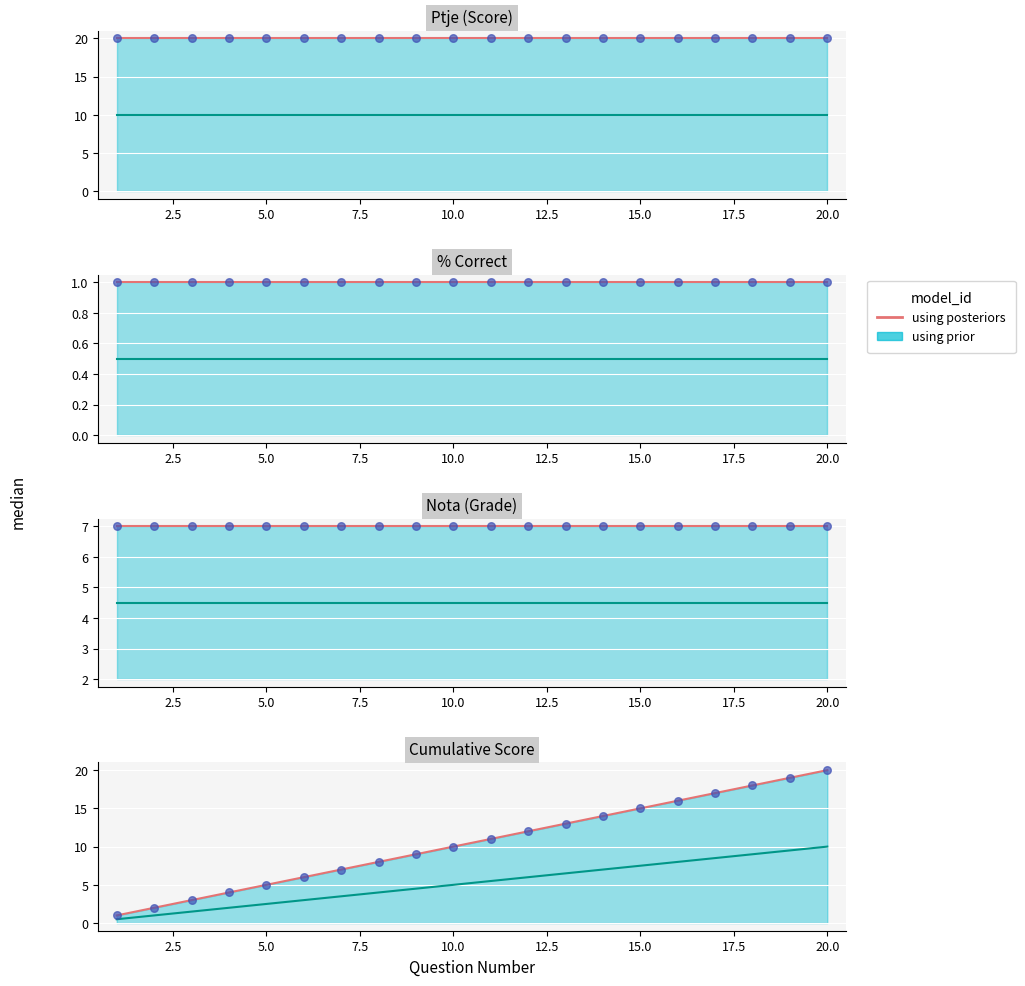

Which has a higher value, 20.0 or 10.0?

20.0